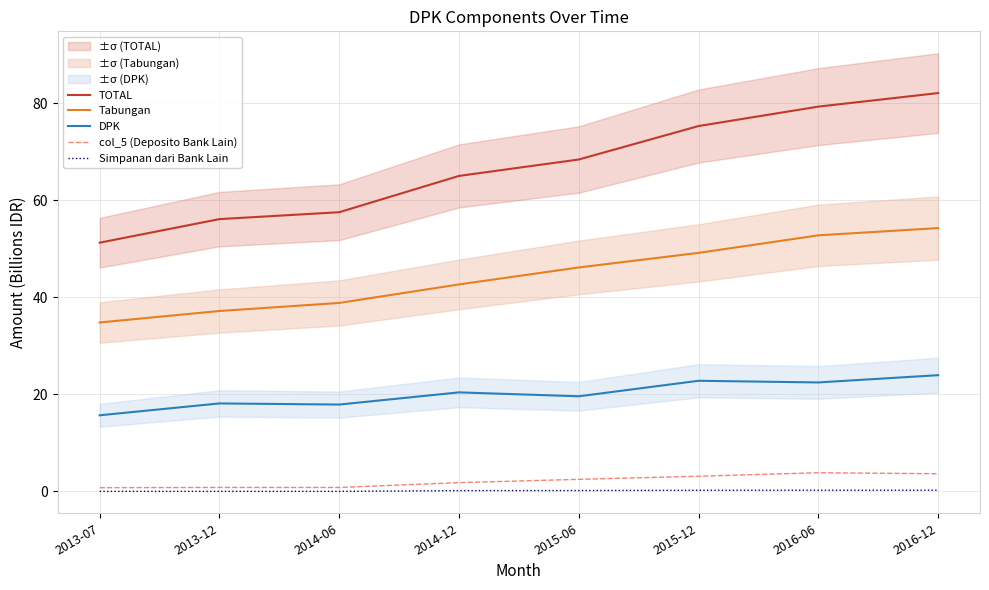

Reading right to left, transcribe all the data shown in this chart.

TOTAL: 82.1	79.3	75.3	68.4	65.0	57.5	56.1	51.3
Tabungan: 54.3	52.8	49.2	46.2	42.7	38.8	37.2	34.8
DPK: 24.0	22.5	22.8	19.6	20.4	17.9	18.1	15.7
col_5 (Deposito Bank Lain): 3.6	3.8	3.1	2.5	1.8	0.8	0.8	0.8
Simpanan dari Bank Lain: 0.2	0.2	0.2	0.2	0.2	0.0	0.0	0.0